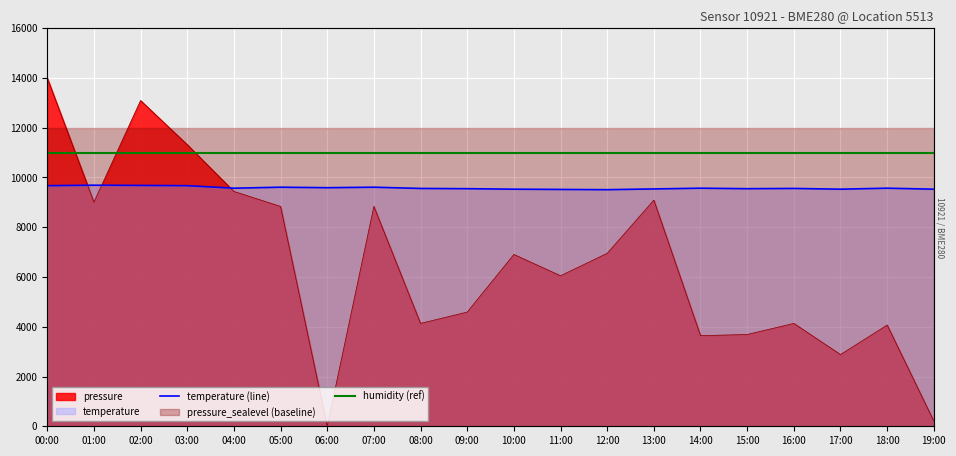

At which label does temperature first exceed 9570?

00:00